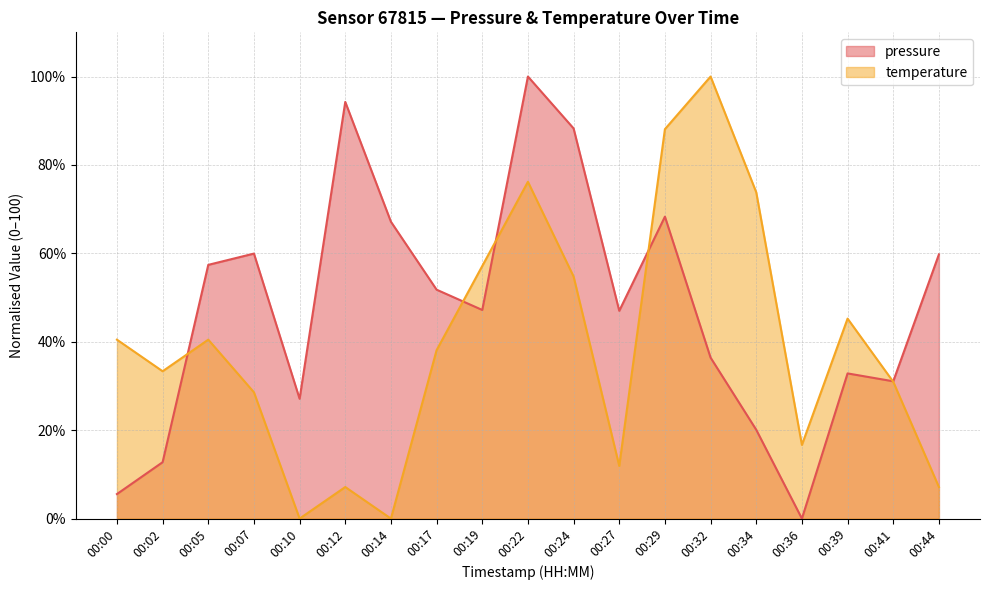

How many interior local peaks does the pressure series have?

5